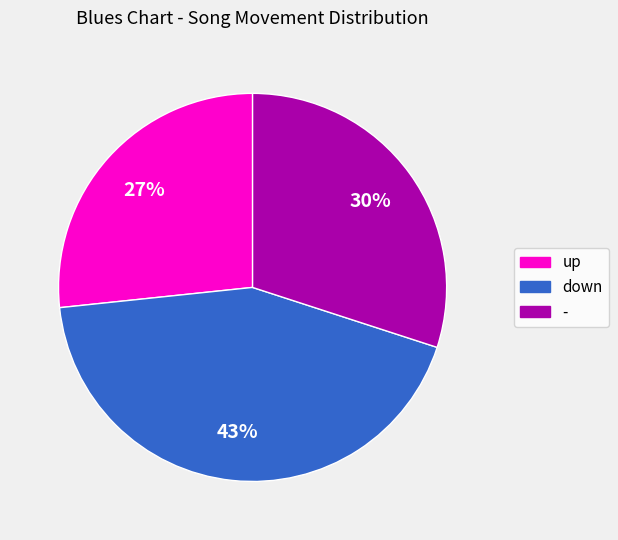

Is - the majority of the pie?

No